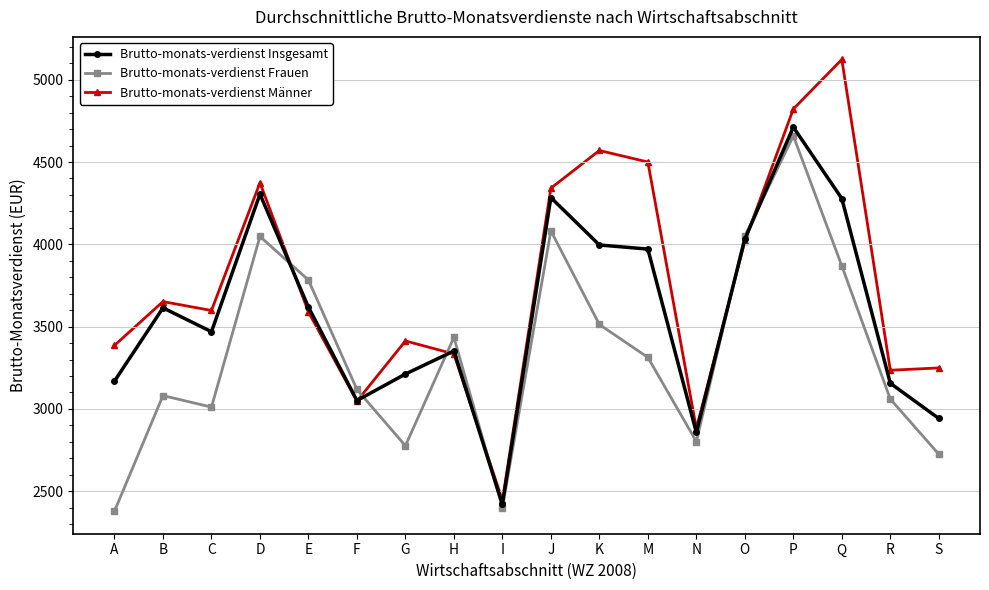

Which series changed the most between E and O?

Brutto-monats-verdienst Männer